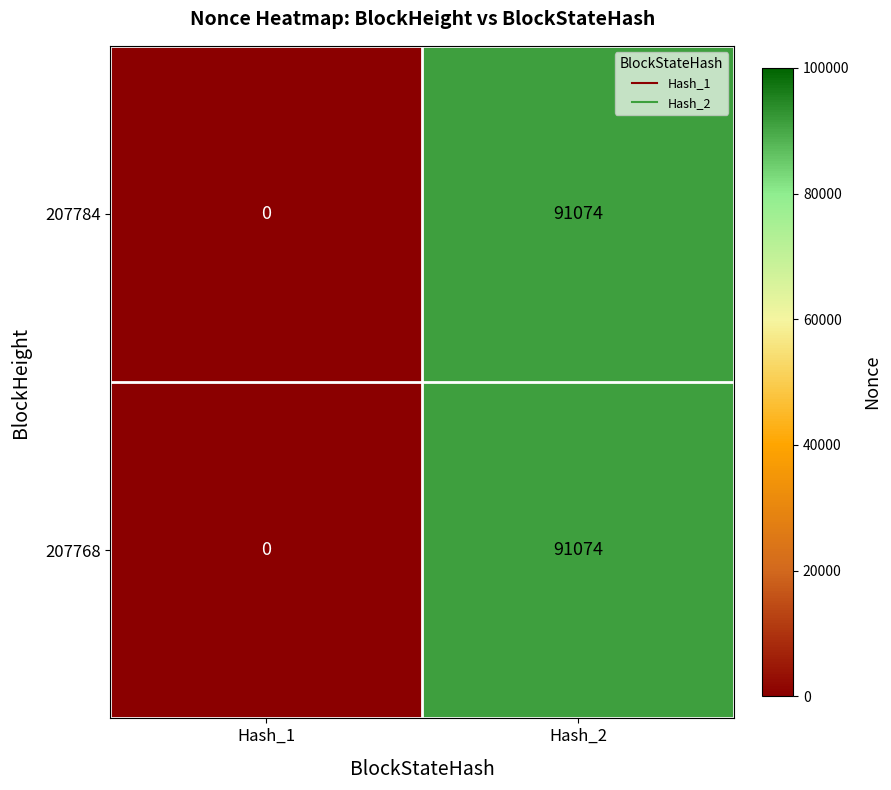

What is the total value across all series at Hash_2?

182148